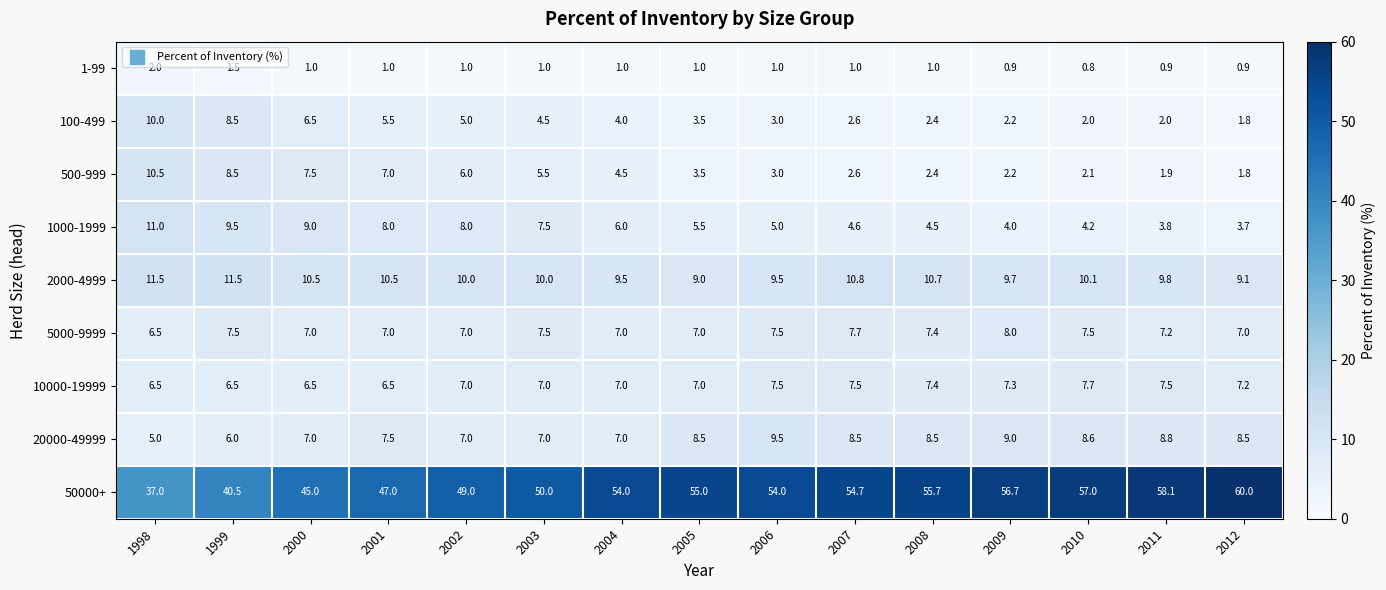

True or false: 1-99 has a value of 0.2 at 2007.

False